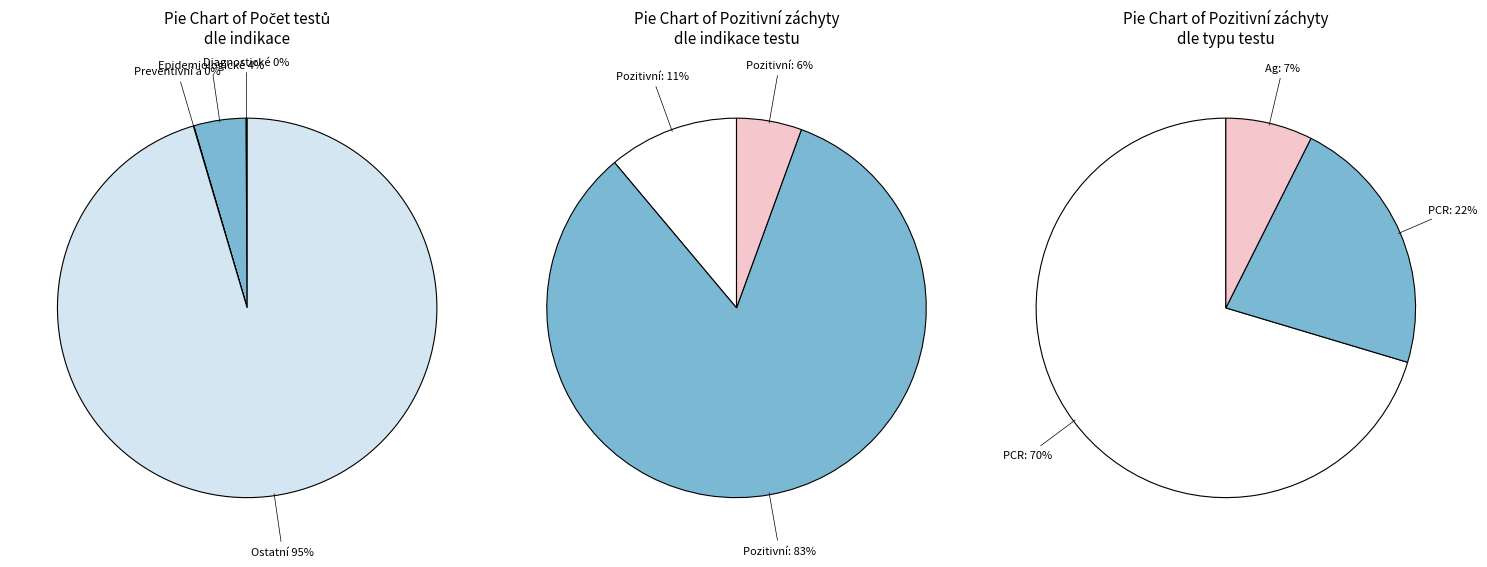

What is the majority slice?

Ostatní